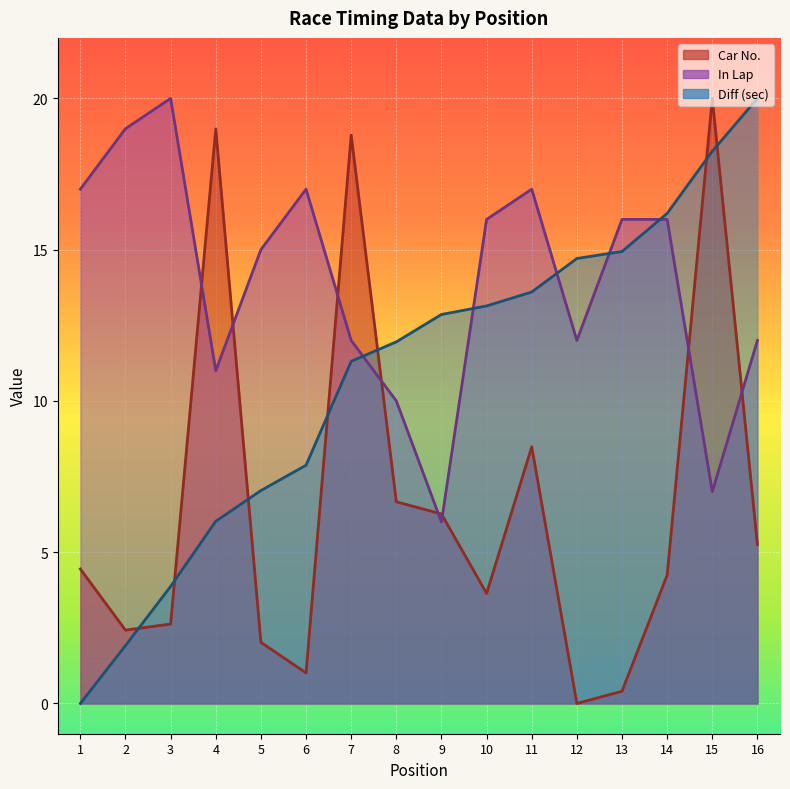

At which category is the sum across all series the highest?

15